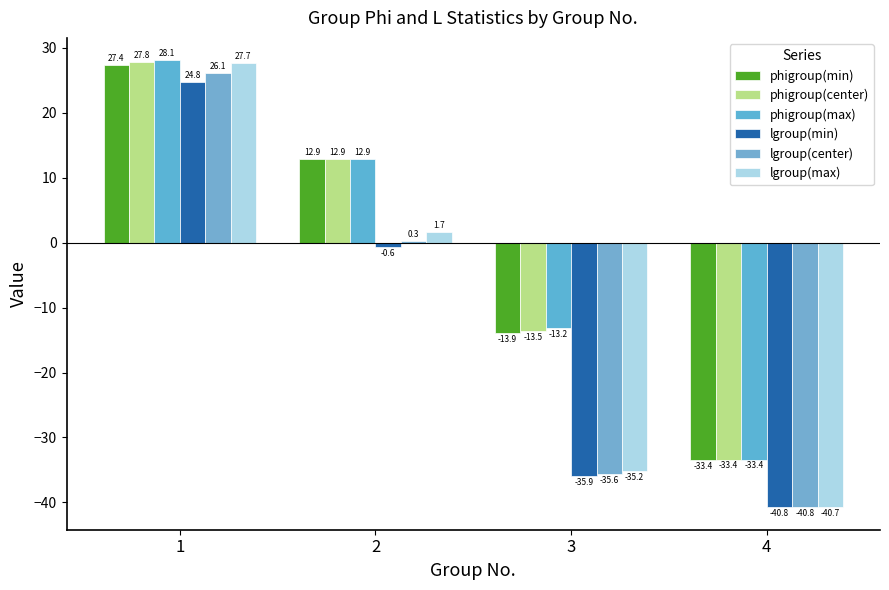

How many bars are there in total?

24